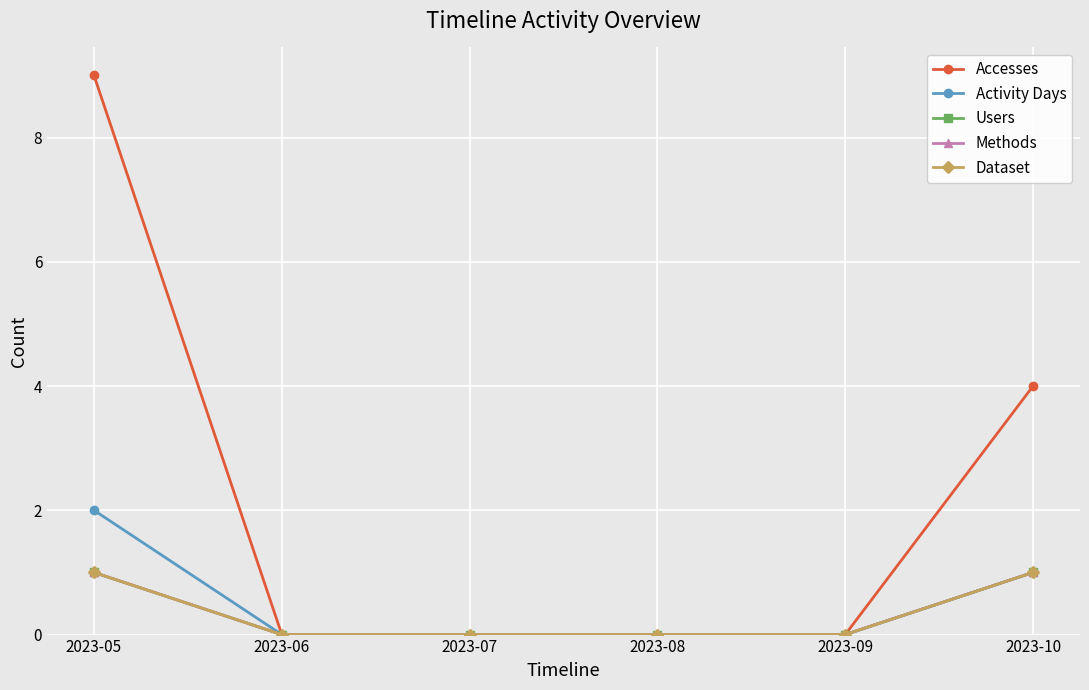

Rank the series by their maximum value, from lowest to highest.

Users, Methods, Dataset, Activity Days, Accesses